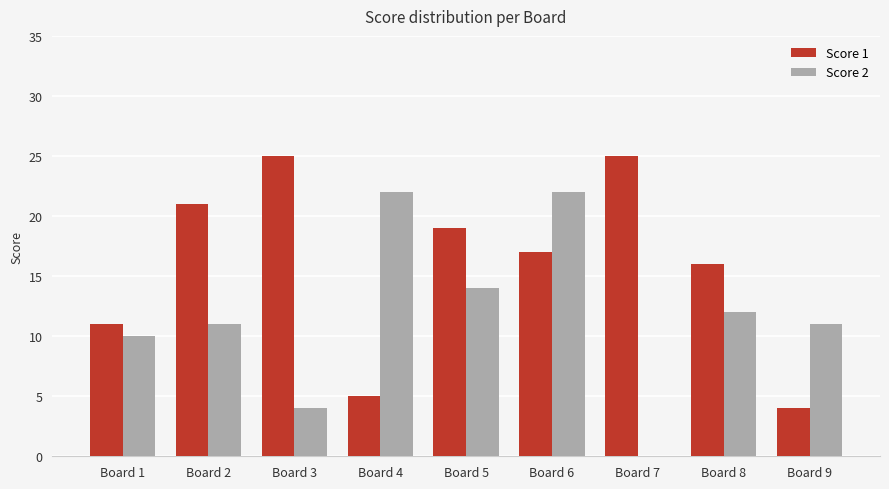

How many distinct data groups are displayed?

2